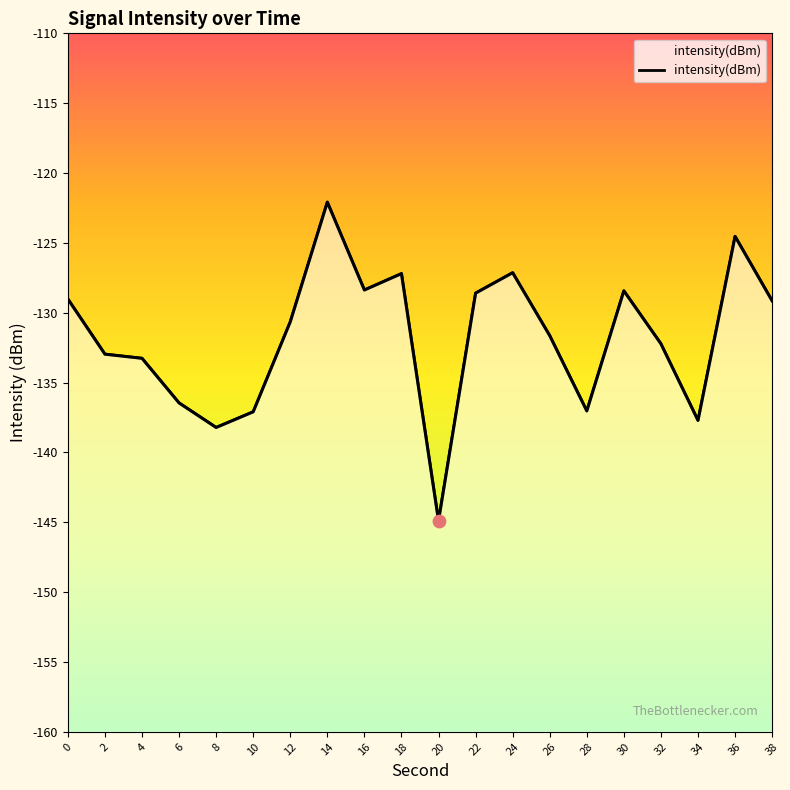

Which has a higher value, 0 or 16?

16